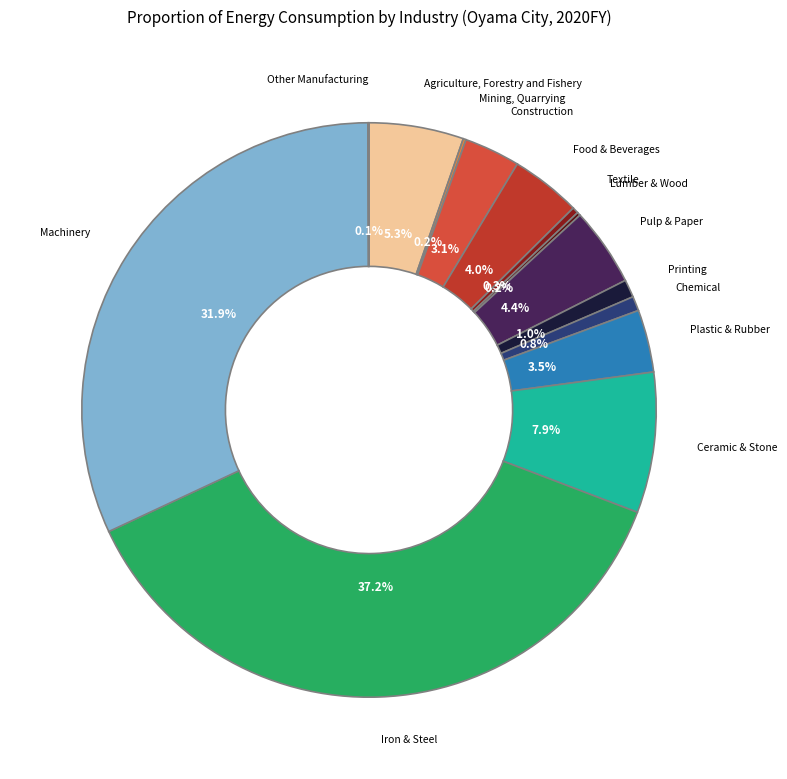

Rank the categories by value from lowest to highest.

Other Manufacturing, Mining, Quarrying, Lumber & Wood, Textile, Chemical, Printing, Construction, Plastic & Rubber, Food & Beverages, Pulp & Paper, Agriculture, Forestry and Fishery, Ceramic & Stone, Machinery, Iron & Steel